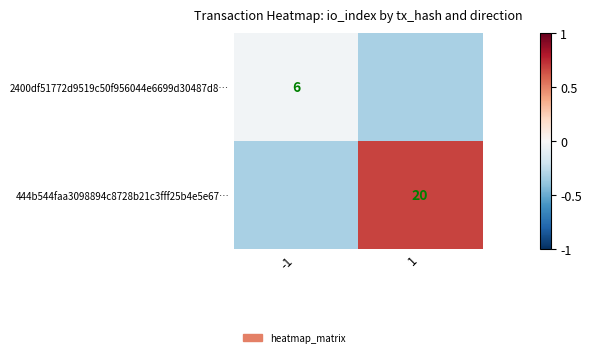

Is the value of 2400df51772d9519c50f956044e6699d30487d8… at -1 greater than the value of 444b544faa3098894c8728b21c3fff25b4e5e67… at 1?

No